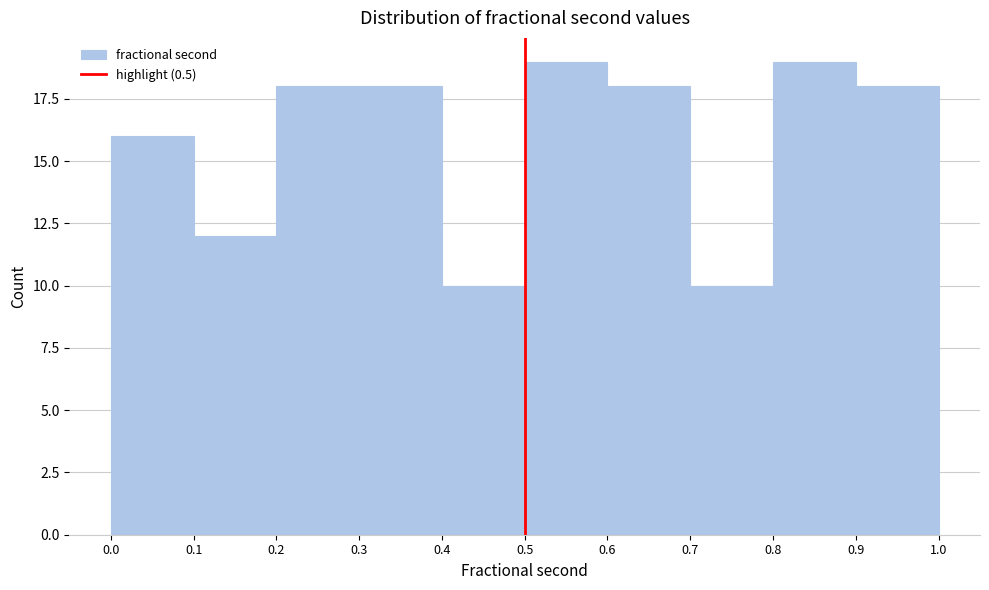

Reading left to right, list every bar in this chart as the range it spans on the x-axis followed by its height. The values are not printed on the chart, so give them approximately, as read against the axis.

0.0 to 0.1: 16
0.1 to 0.2: 12
0.2 to 0.3: 18
0.3 to 0.4: 18
0.4 to 0.5: 10
0.5 to 0.6: 19
0.6 to 0.7: 18
0.7 to 0.8: 10
0.8 to 0.9: 19
0.9 to 1.0: 18